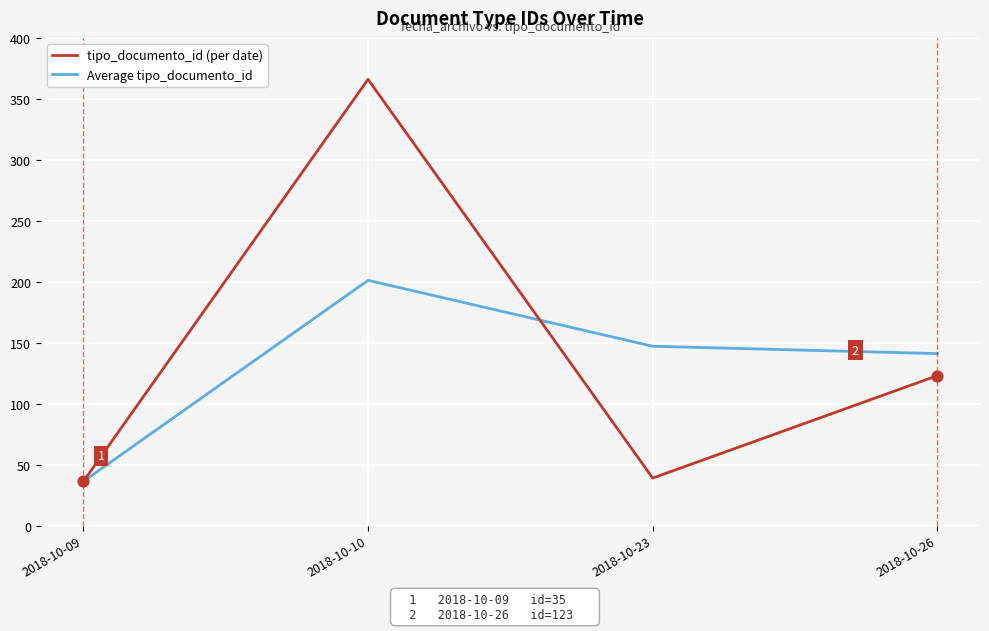

What are all the series names shown in the legend?

tipo_documento_id (per date), Average tipo_documento_id